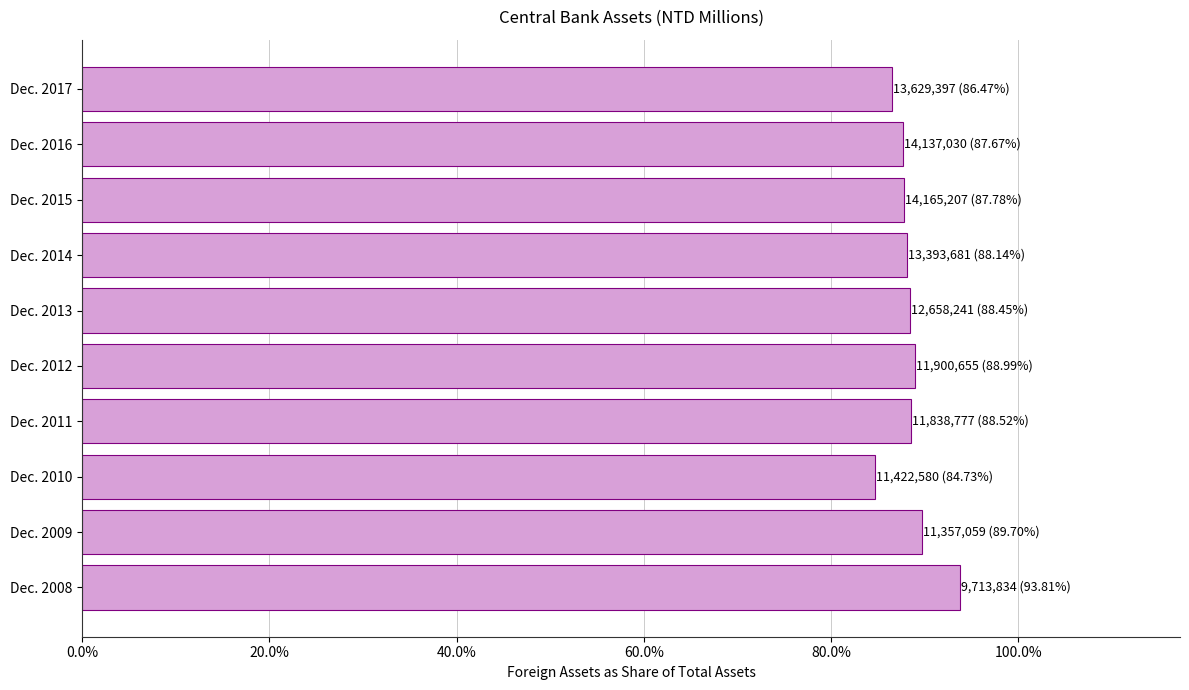

Count the values in the range 0 to 1.

10